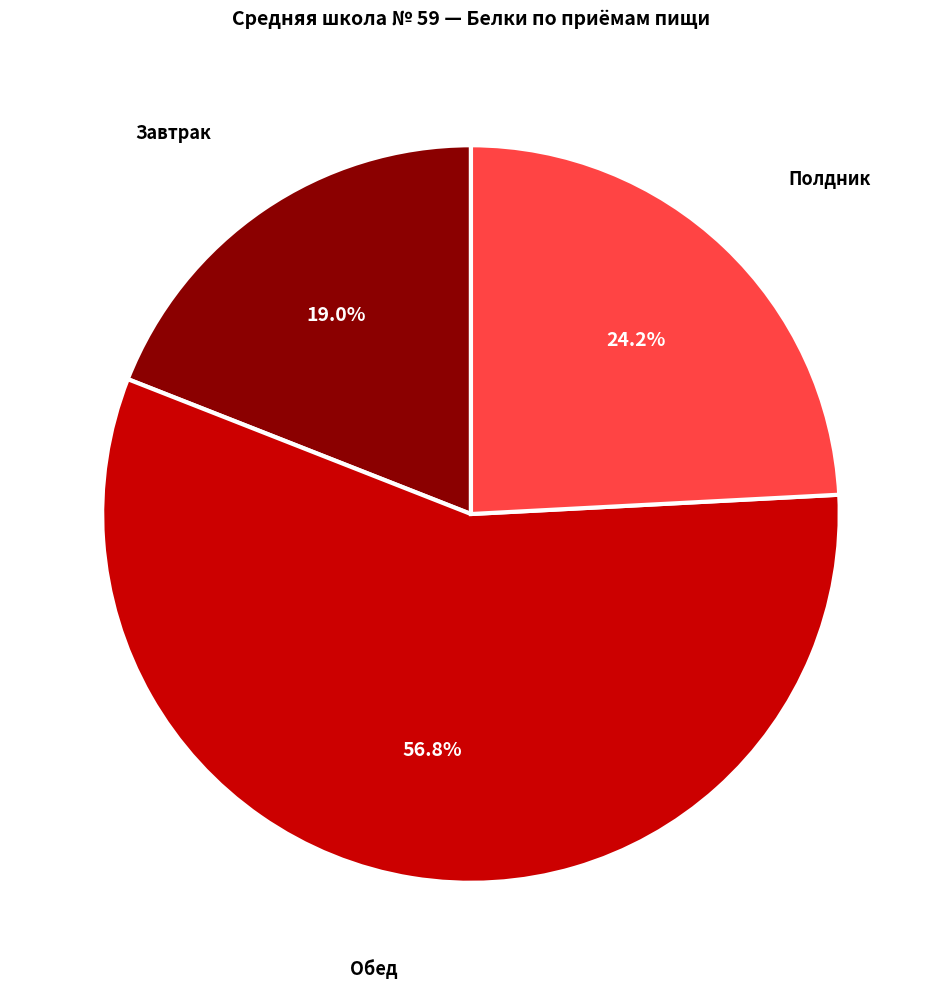

How much of the chart is everything except Завтрак?

81.0%